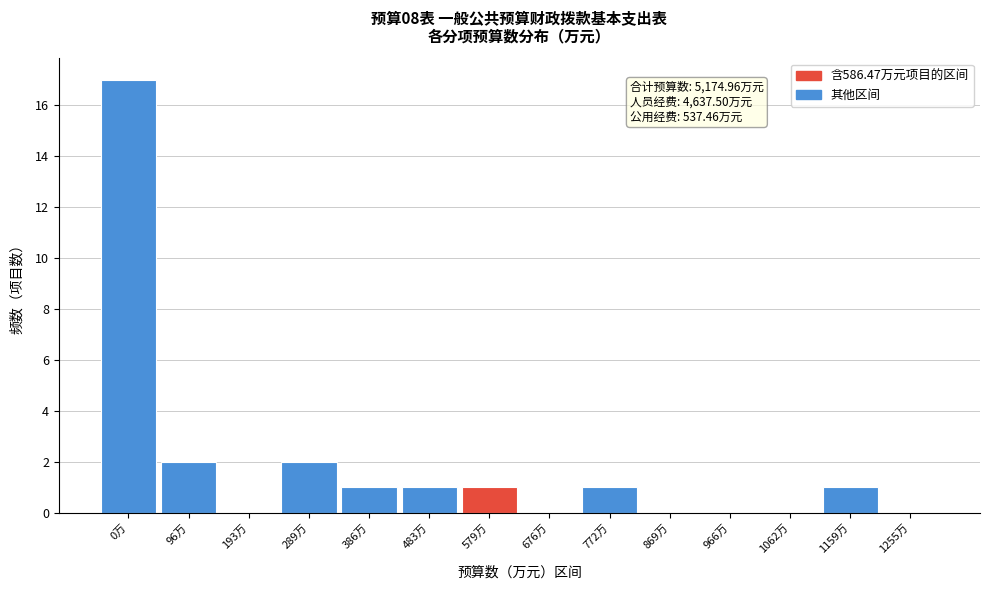

Reading left to right, what are all the values shown in this chart?

0万=17	96万=2	193万=0	289万=2	386万=1	483万=1	579万=1	676万=0	772万=1	869万=0	966万=0	1062万=0	1159万=1	1255万=0